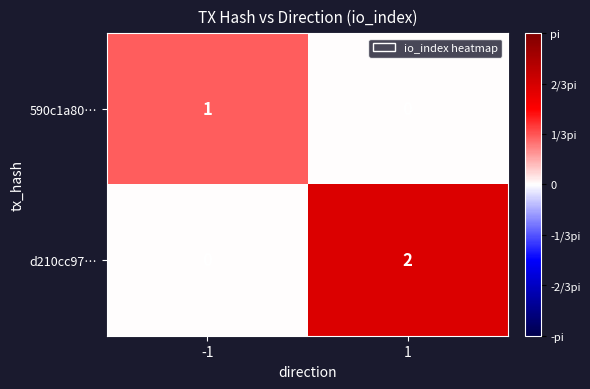

How many series are shown in this chart?

2